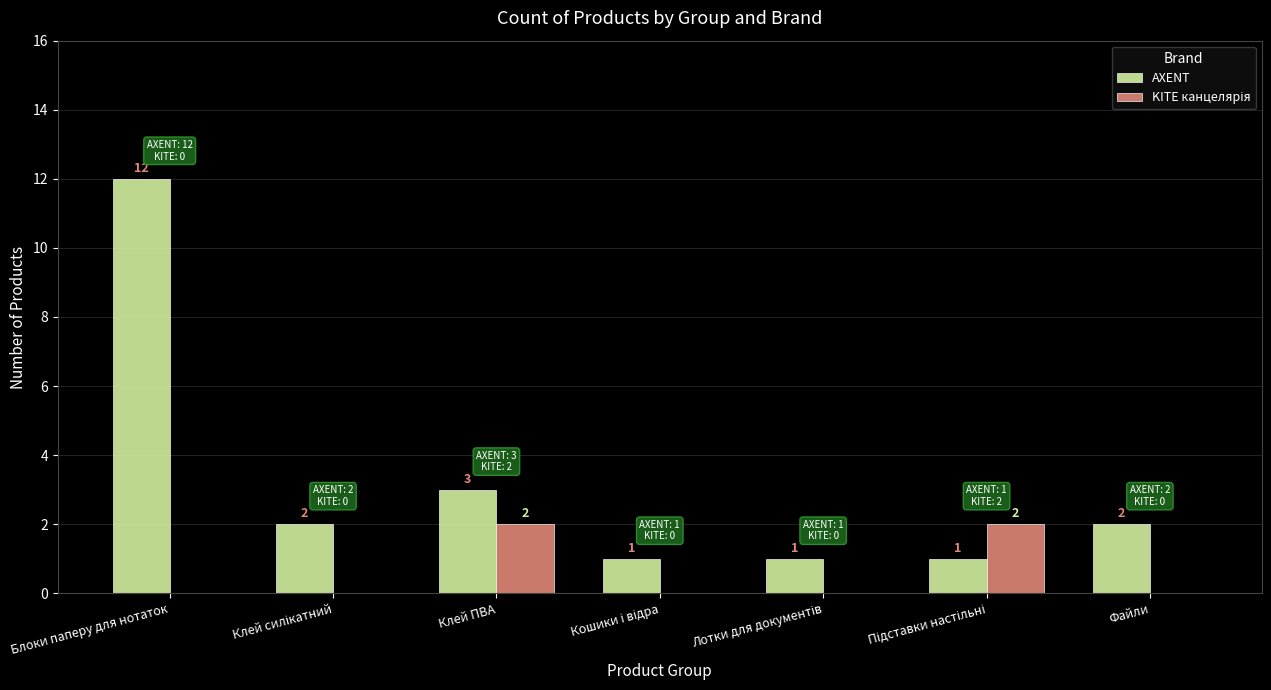

At which label does AXENT first exceed 2?

Блоки паперу для нотаток